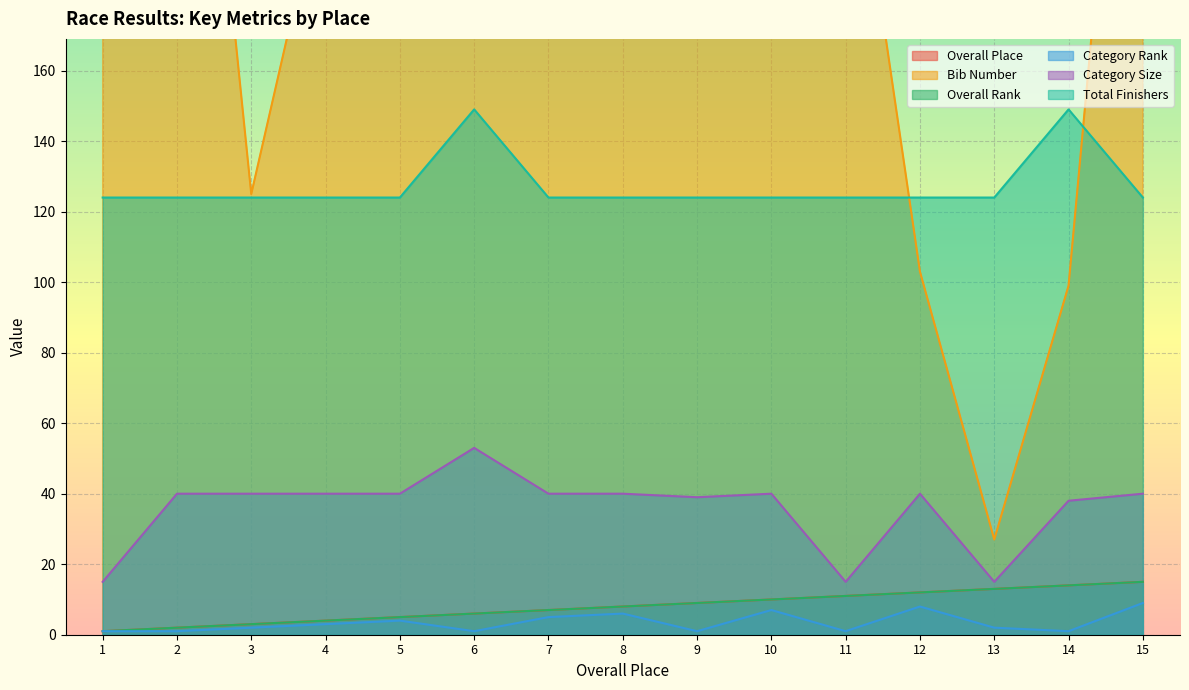

Is it true that Category Size equals 40 at 15?

True